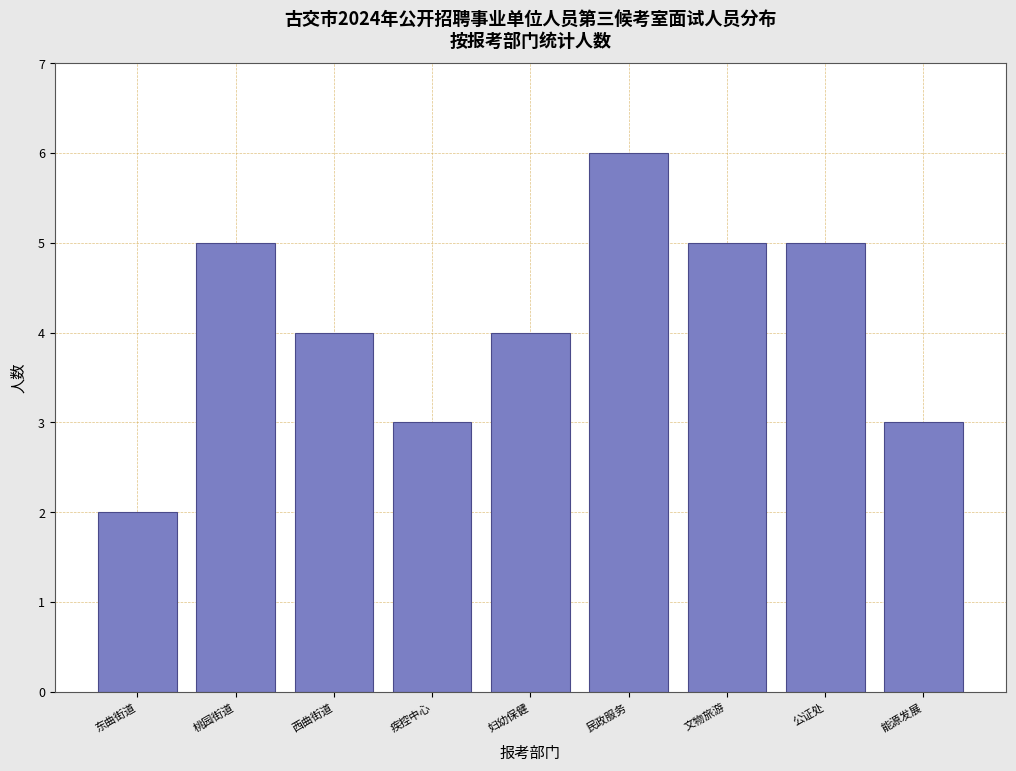

Reading left to right, transcribe all the data shown in this chart.

2	5	4	3	4	6	5	5	3